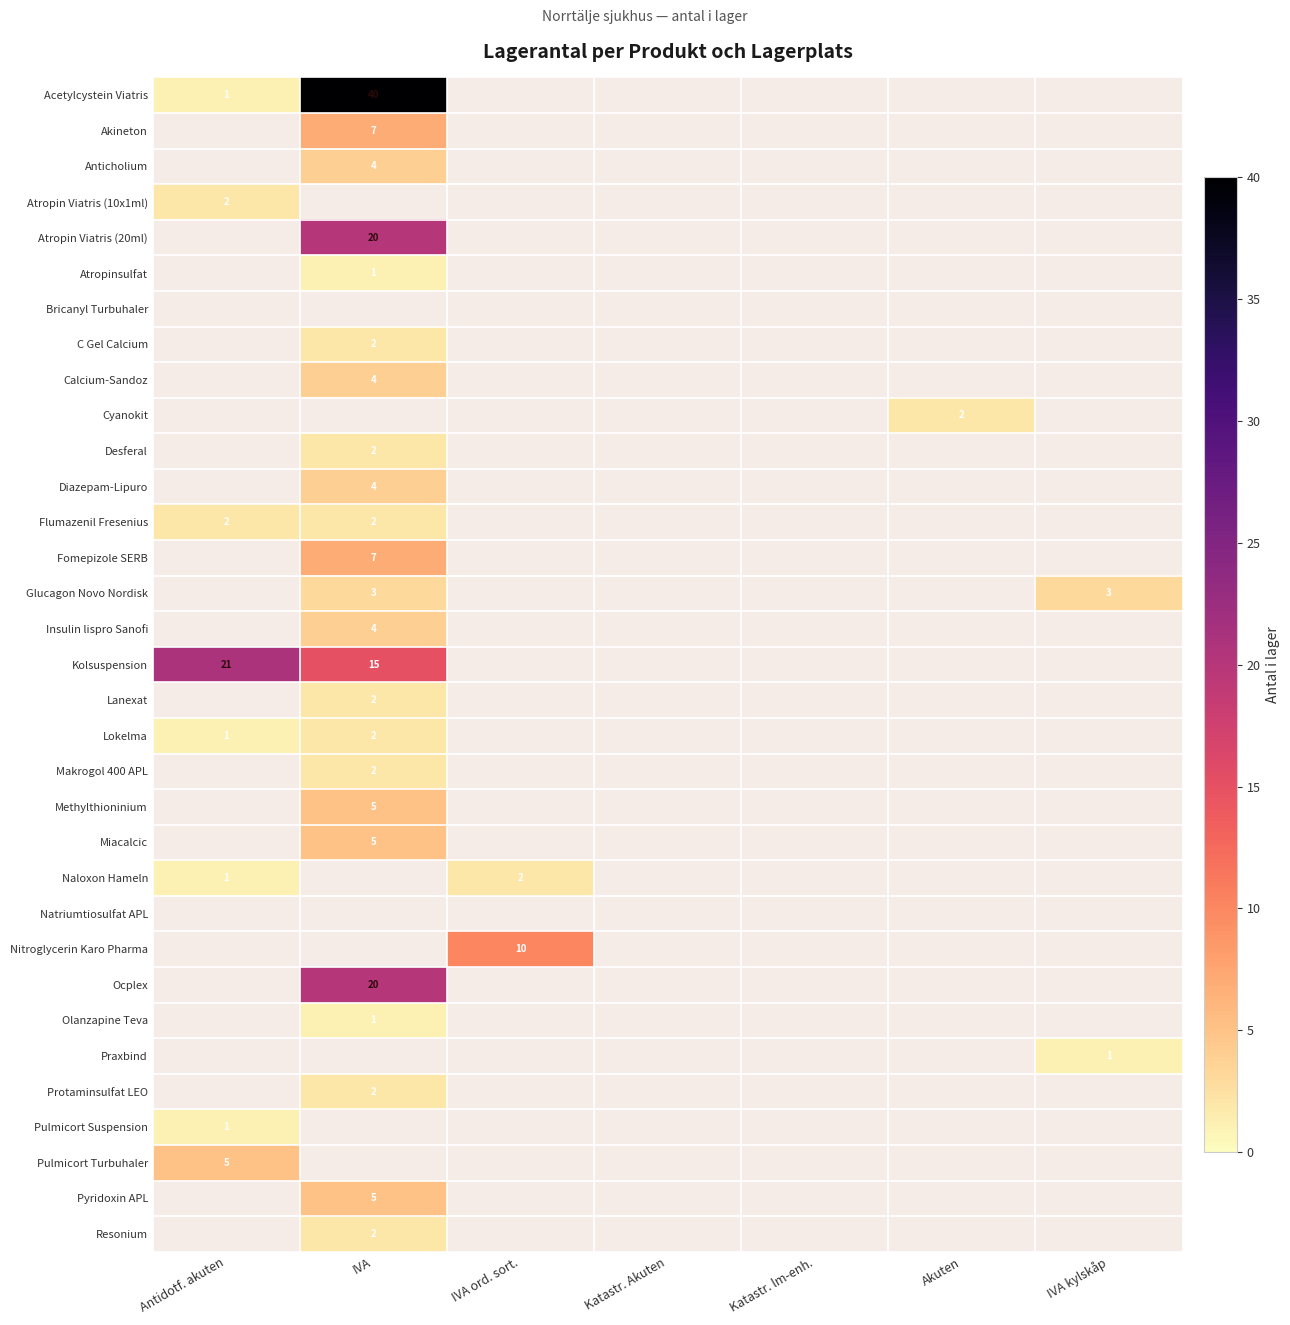

The Kolsuspension series shows 33 at Antidotf. akuten. True or false?

False